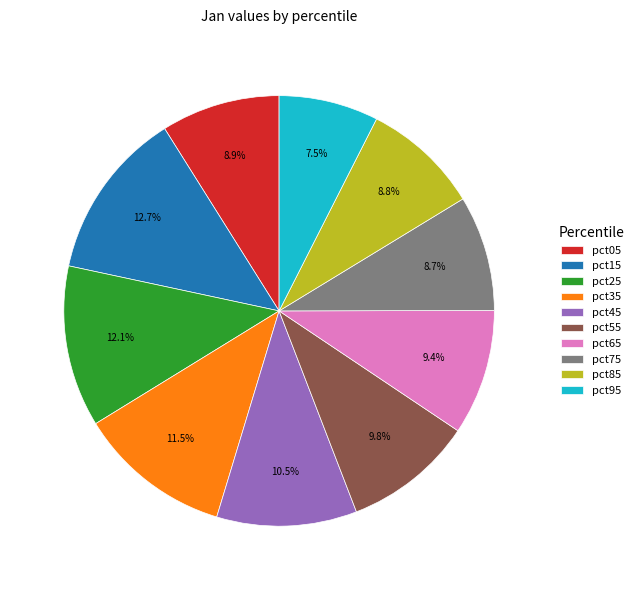

Which category has the smallest portion of the pie?

pct95